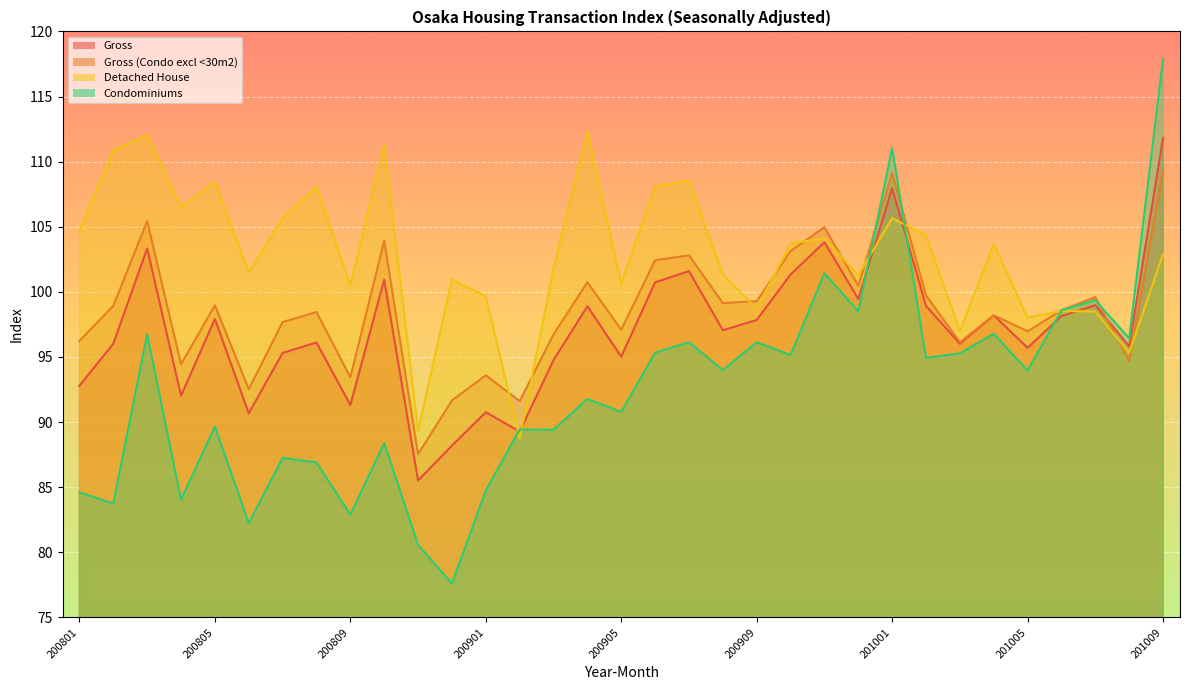

Which has a higher value, 200802 or 200906?

200906